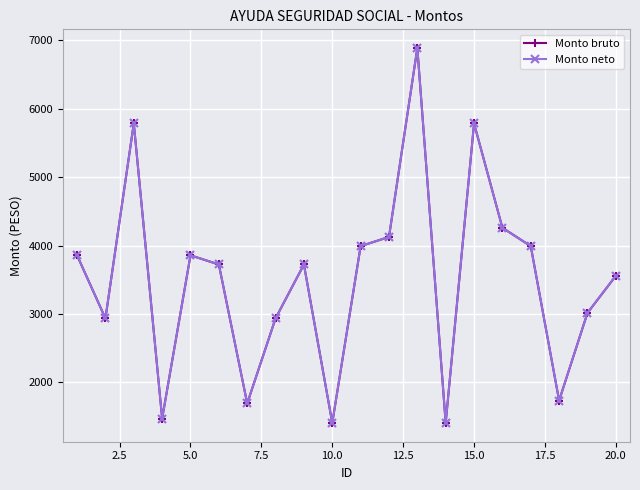

Reading left to right, transcribe all the data shown in this chart.

Monto bruto: 3858.5	2936.8	5785.6	1472.8	3858.5	3724.3	1693.5	2936.8	3724.3	1407.9	3992.6	4126.8	6887.6	1407.9	5785.6	4260.9	3992.6	1735.1	3016.3	3558.8
Monto neto: 3858.5	2936.8	5785.6	1472.8	3858.5	3724.3	1693.5	2936.8	3724.3	1407.9	3992.6	4126.8	6887.6	1407.9	5785.6	4260.9	3992.6	1735.1	3016.3	3558.8